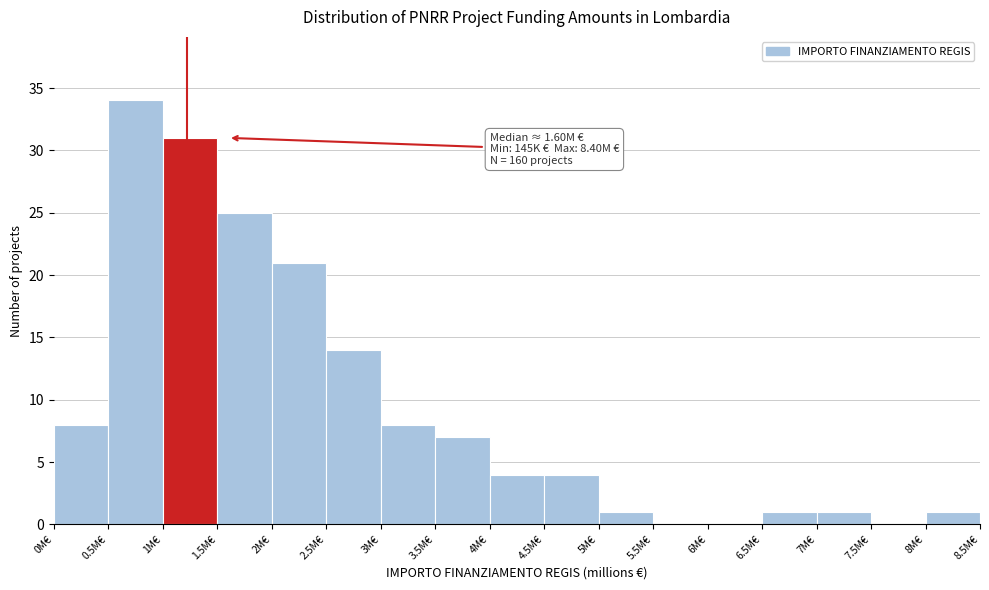

Reading left to right, transcribe all the data shown in this chart.

0M€=8	0.5M€=34	1M€=31	1.5M€=25	2M€=21	2.5M€=14	3M€=8	3.5M€=7	4M€=4	4.5M€=4	5M€=1	5.5M€=0	6M€=0	6.5M€=1	7M€=1	7.5M€=0	8M€=1